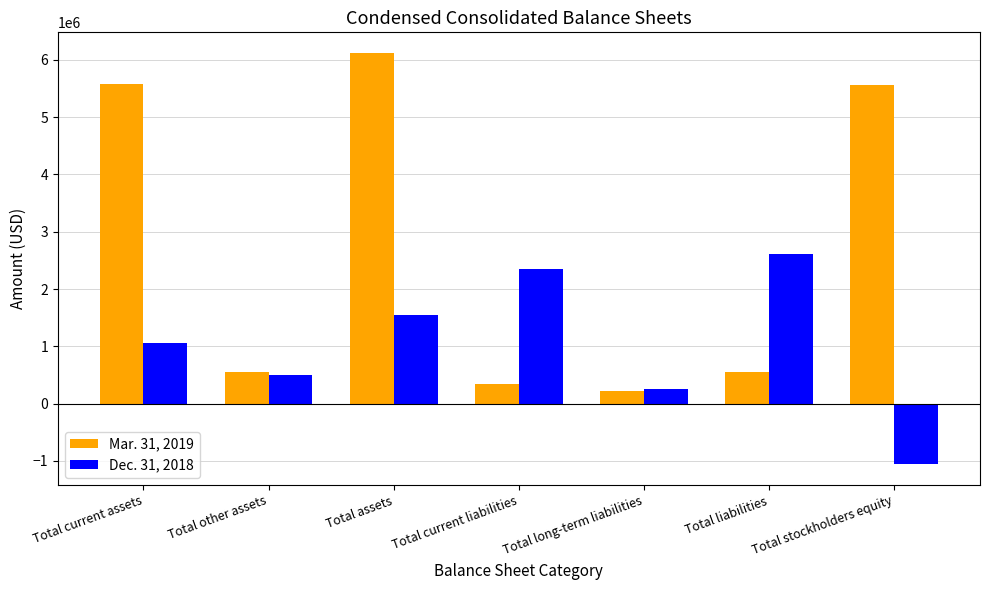

What is the maximum value shown in the chart?

6121343